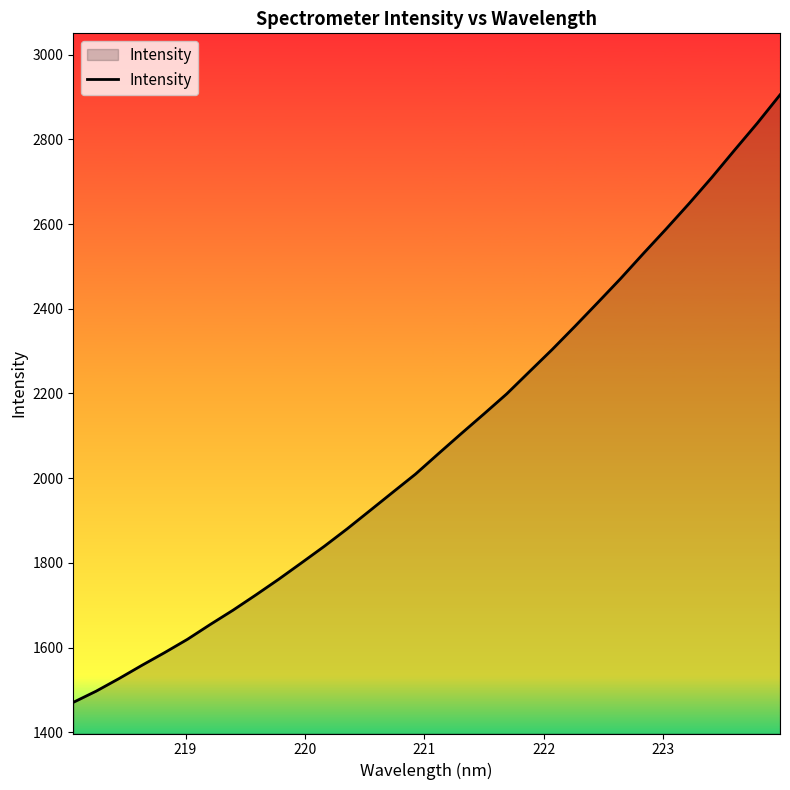

What is the greatest value displayed?

2905.1